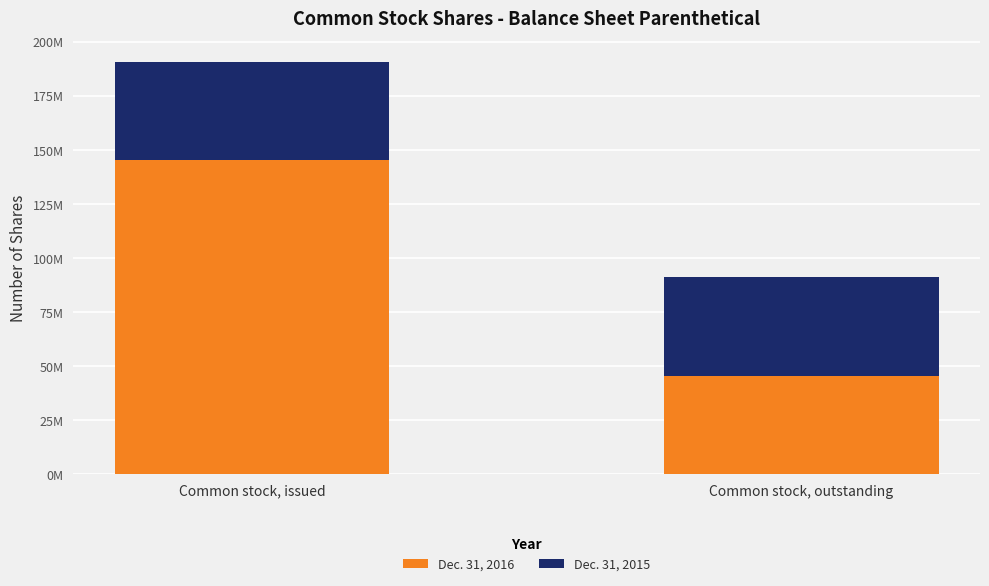

Rank the categories by Dec. 31, 2016 value from lowest to highest.

Common stock, outstanding, Common stock, issued